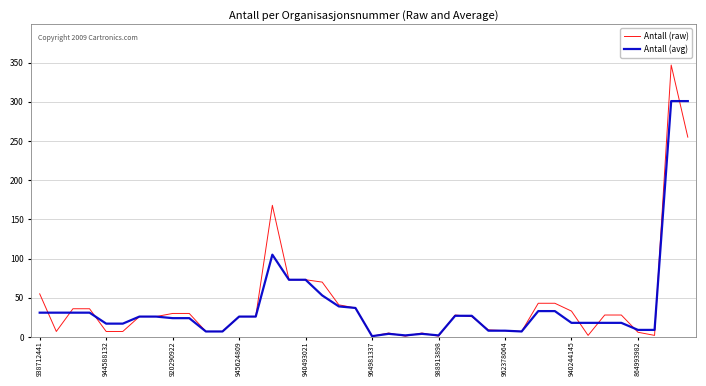

What is the maximum value shown in the chart?

347